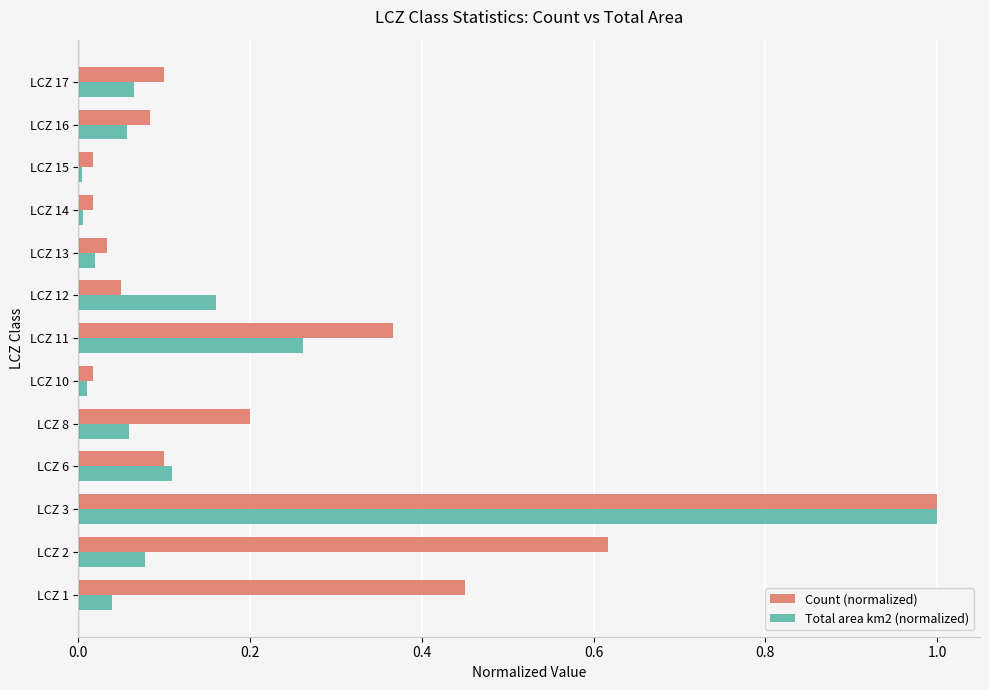

What is the difference between the maximum and second lowest values in the Count (normalized) series?

1.0